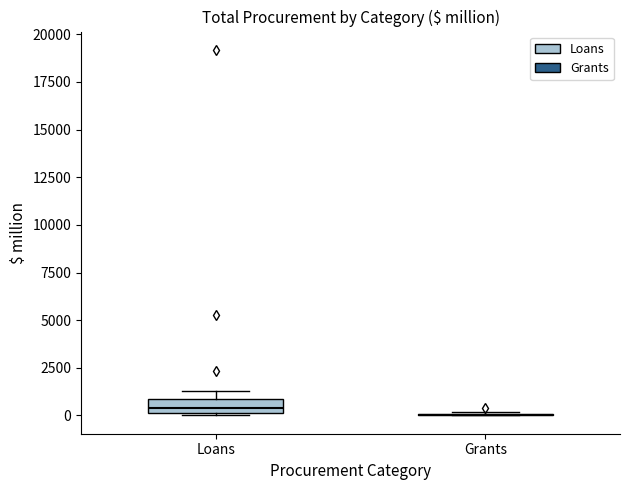

Comparing the boxes themselves (not the whiskers), which one is the tallest?

Loans